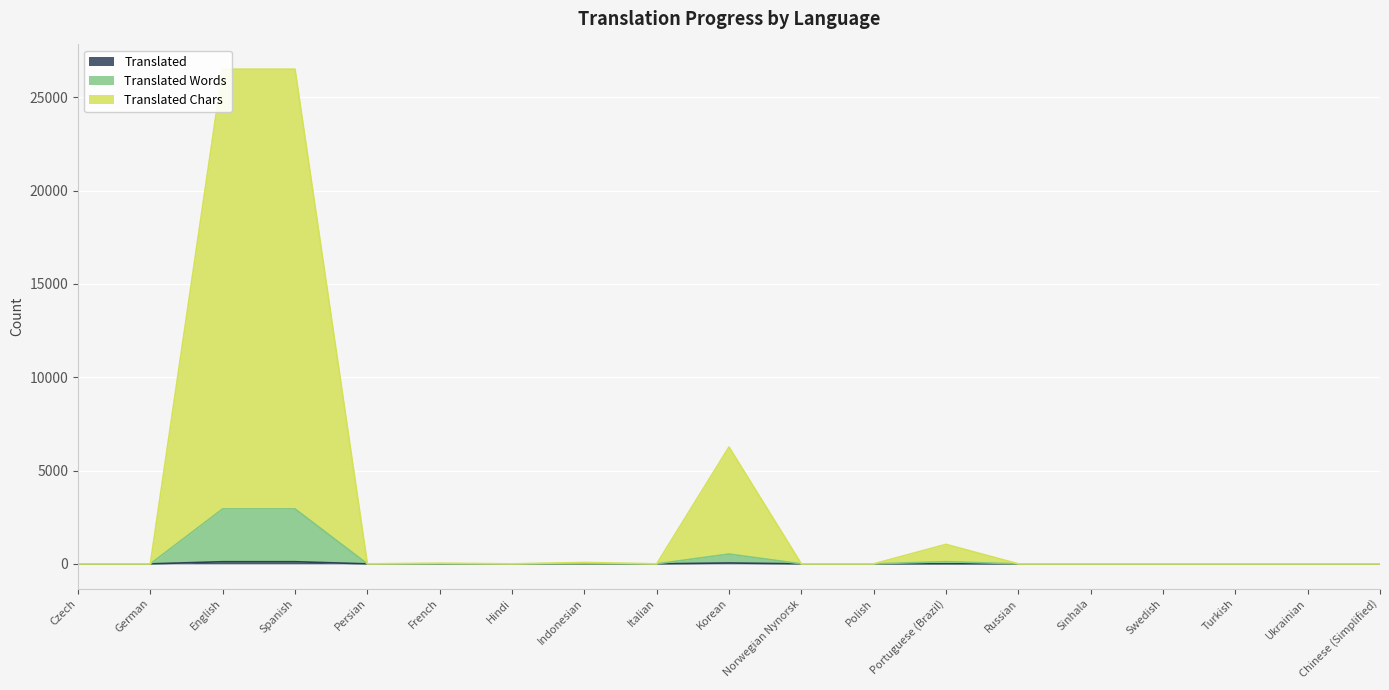

How many lines are shown in the chart?

3